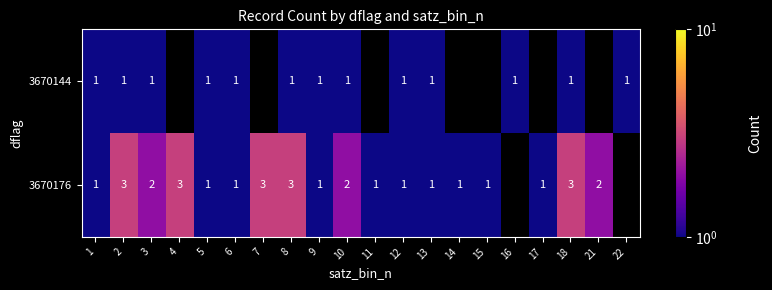

Between 2 and 13, which series saw the biggest shift?

3670176